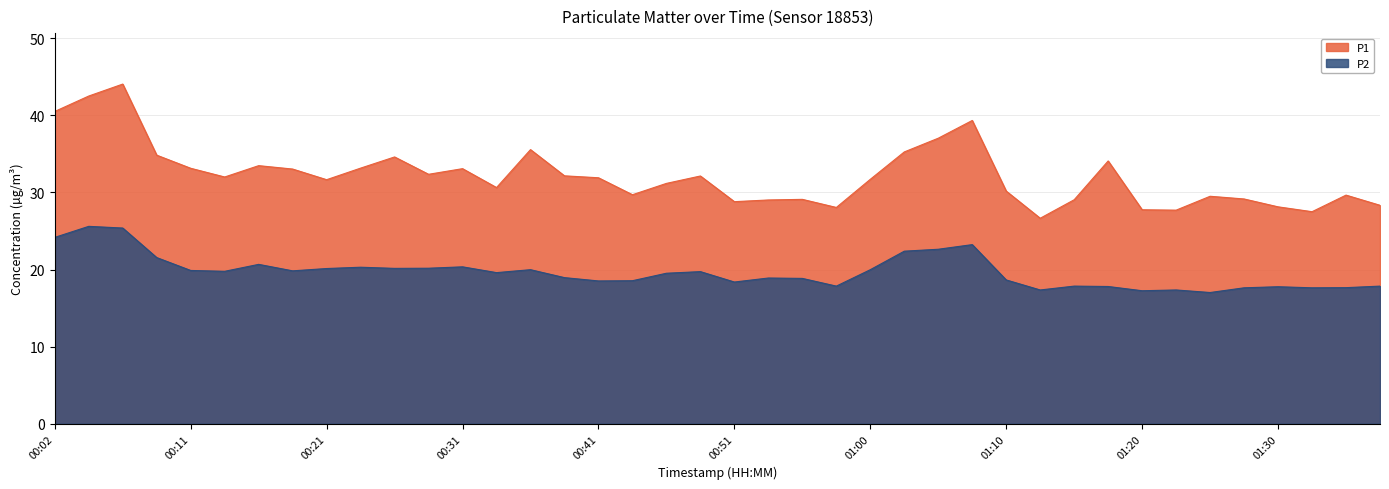

How many series are shown in this chart?

2